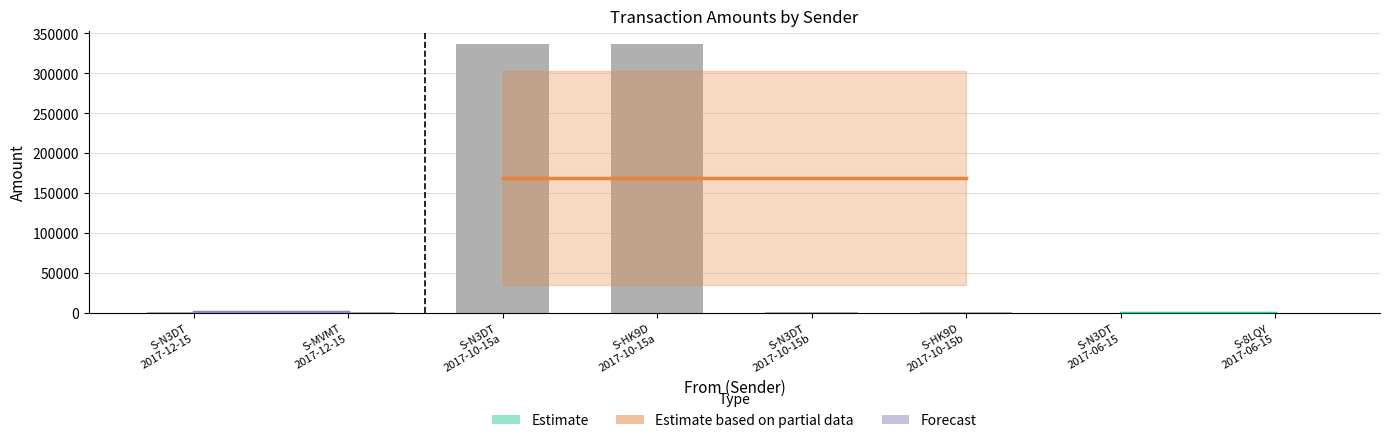

How many categories are shown in the chart?

8